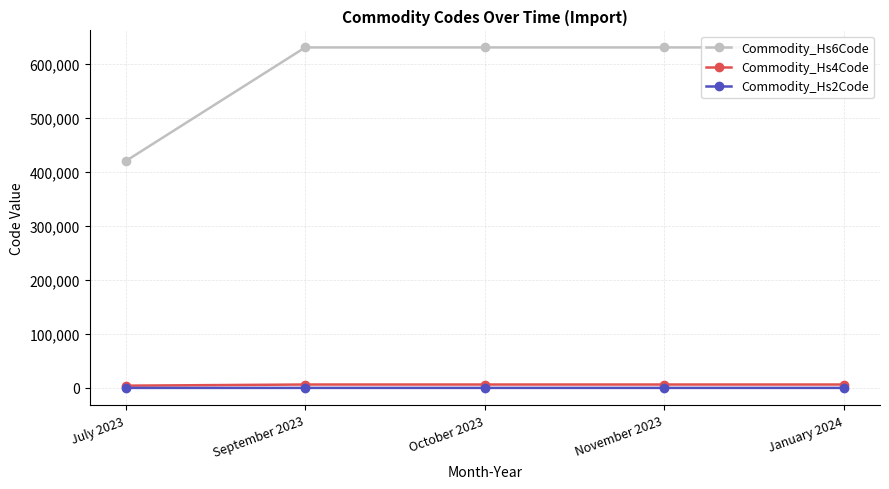

True or false: Commodity_Hs4Code has a value of 10225 at January 2024.

False